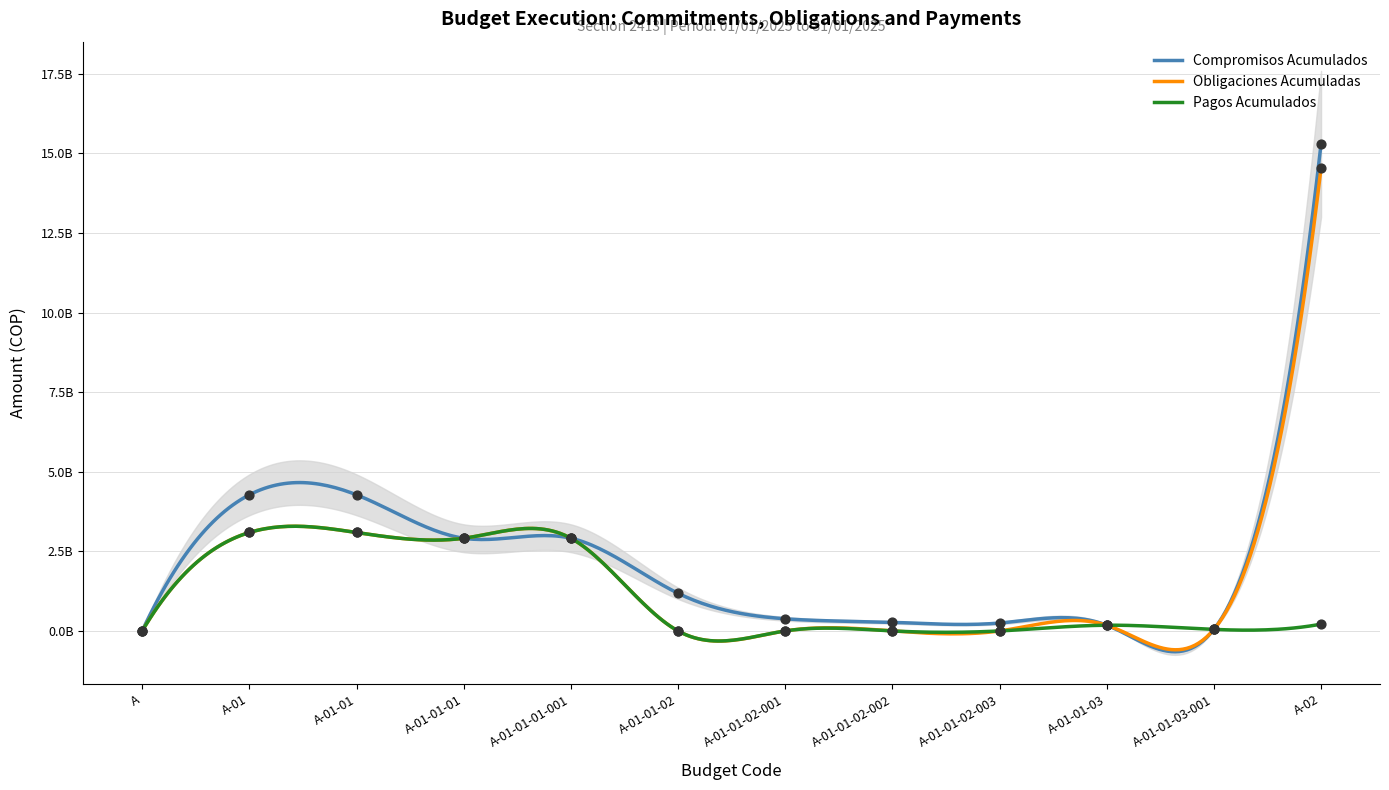

Is the value of Obligaciones Acumuladas at A-01-01-03-001 greater than the value of Pagos Acumulados at A-01-01-02?

Yes